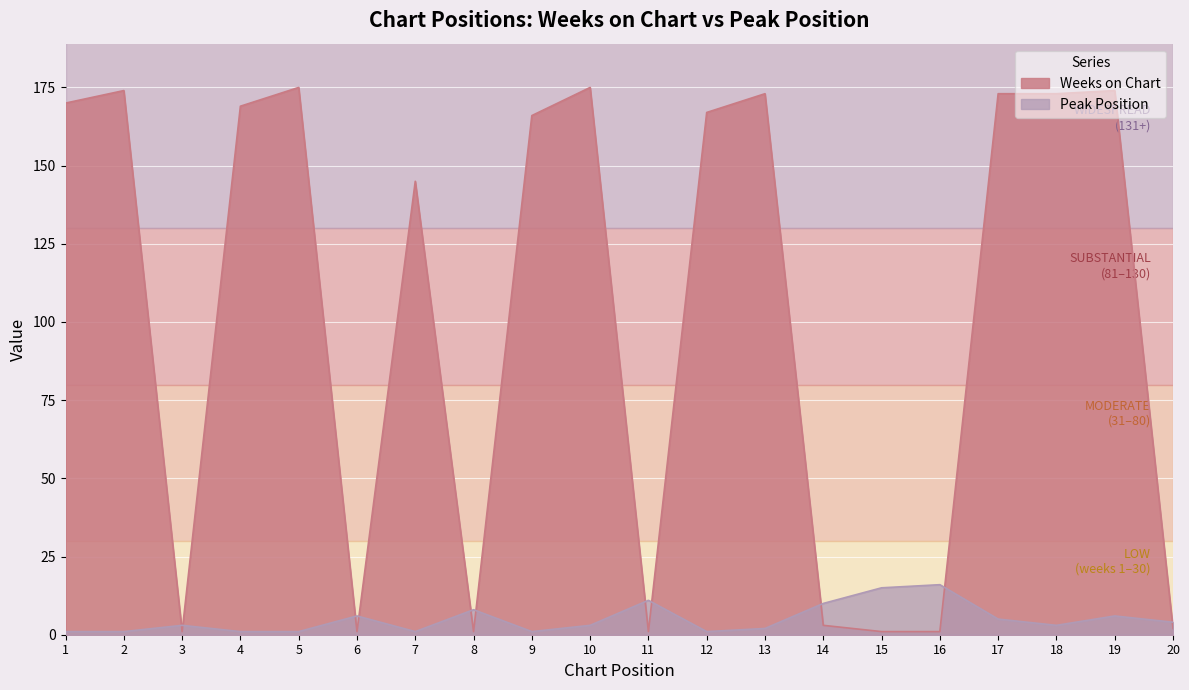

What is the difference between the second highest and second lowest values in the Peak Position series?

14